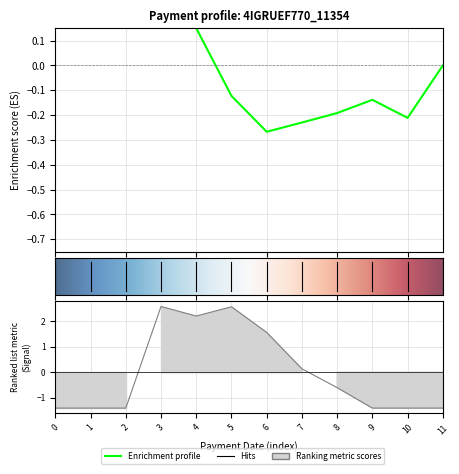

True or false: there are more than 1 points higher than both neighbors.

True